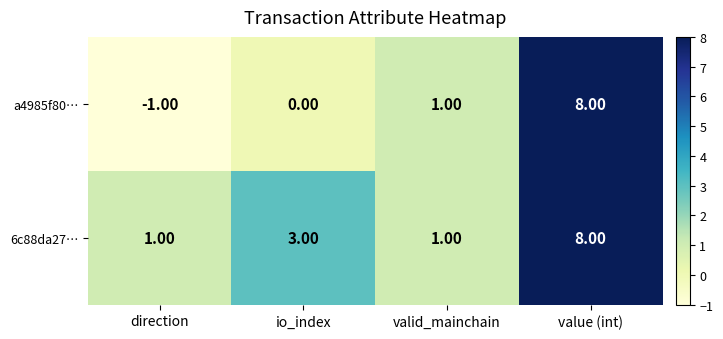

Where is 6c88da27… nearest to the value 4?

io_index